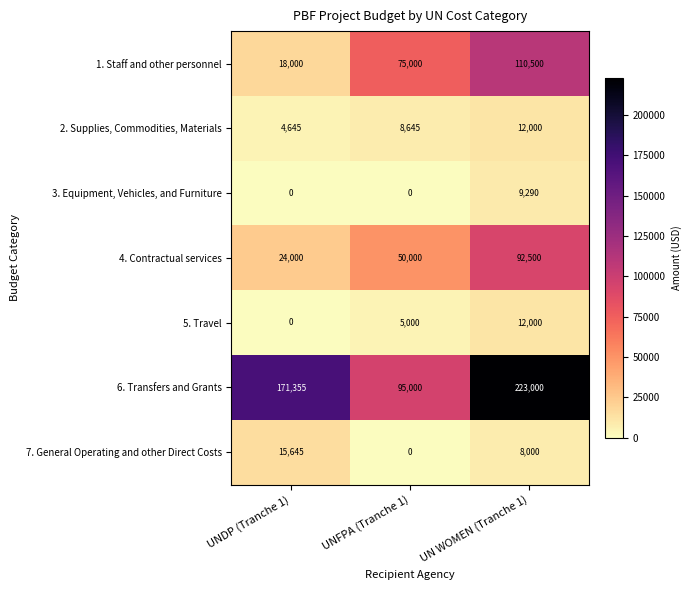

What is the difference between the maximum and minimum values in the 6. Transfers and Grants series?

128000